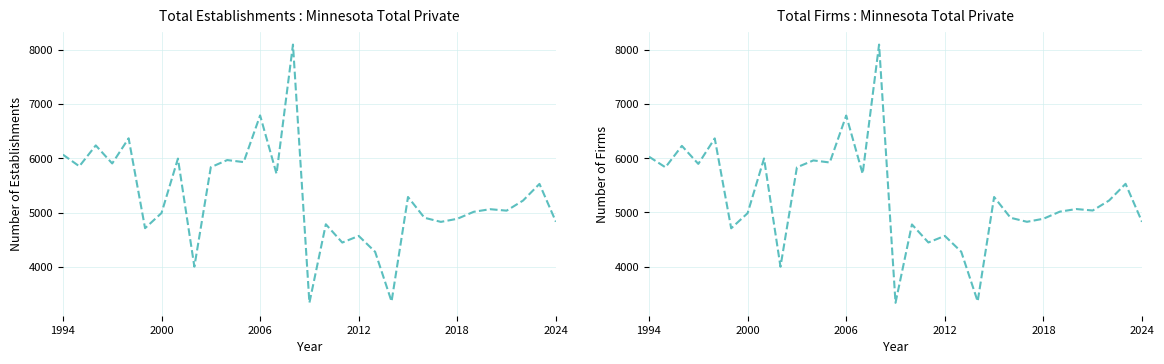

Between 23 and 24, which series saw the biggest shift?

Total Establishments